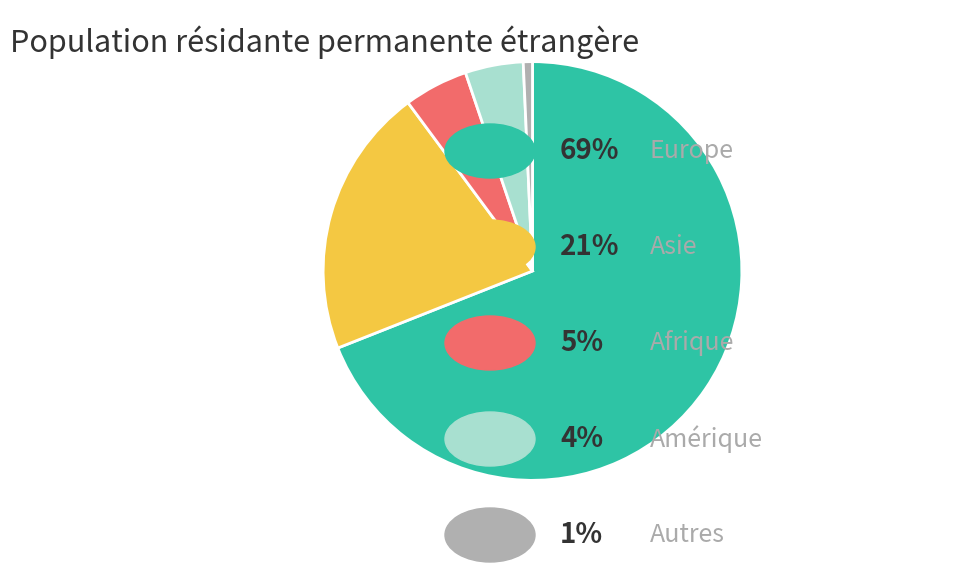

Does any single category account for the majority?

Yes